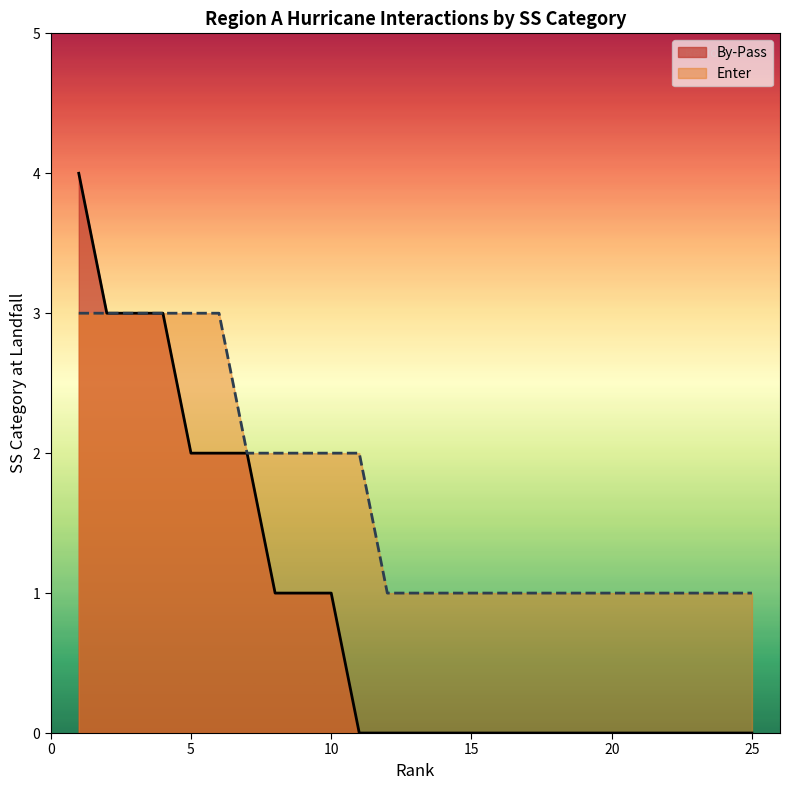

The chart shows a value of 3 at 6. True or false?

True